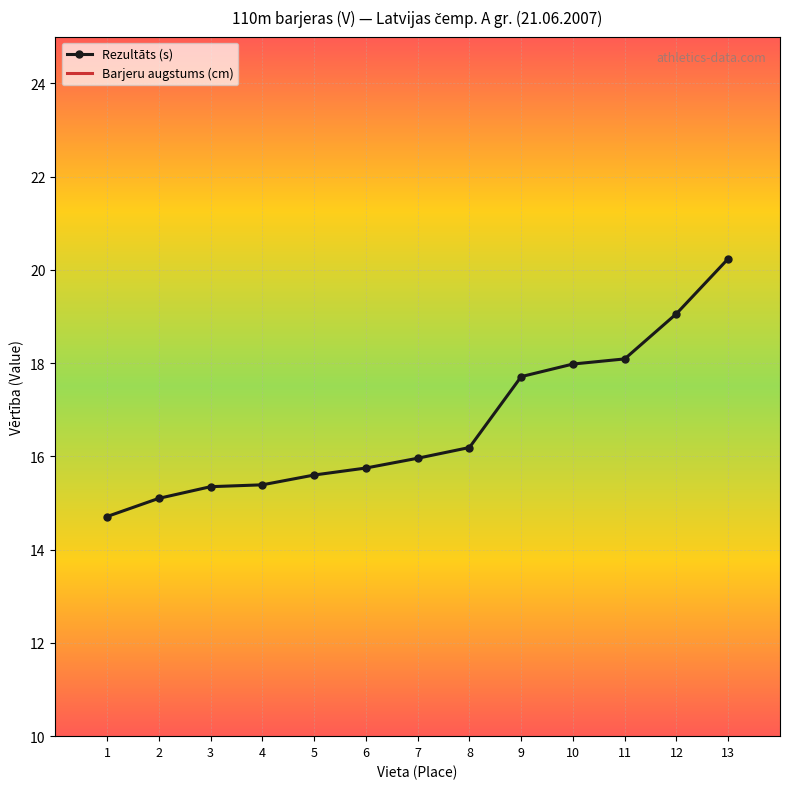

Reading left to right, what are all the values shown in this chart?

Rezultāts (s): 14.7	15.1	15.3	15.4	15.6	15.8	16.0	16.2	17.7	18.0	18.1	19.1	20.2
Barjeru augstums (cm): 91.4	91.4	91.4	91.4	91.4	91.4	91.4	91.4	91.4	91.4	91.4	91.4	91.4